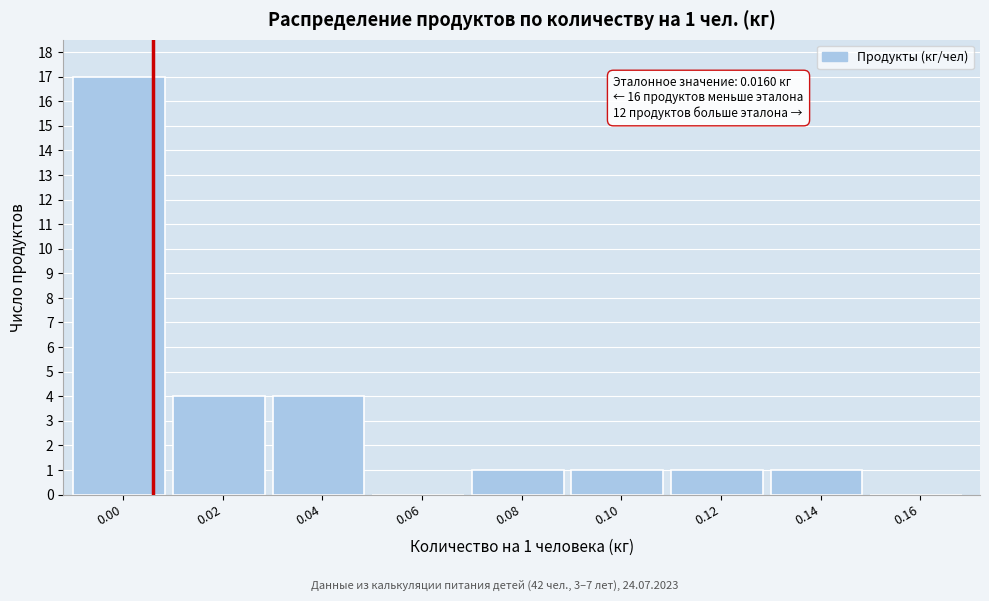

Reading left to right, extract all data points from this chart.

0.00=17	0.02=4	0.04=4	0.06=0	0.08=1	0.10=1	0.12=1	0.14=1	0.16=0